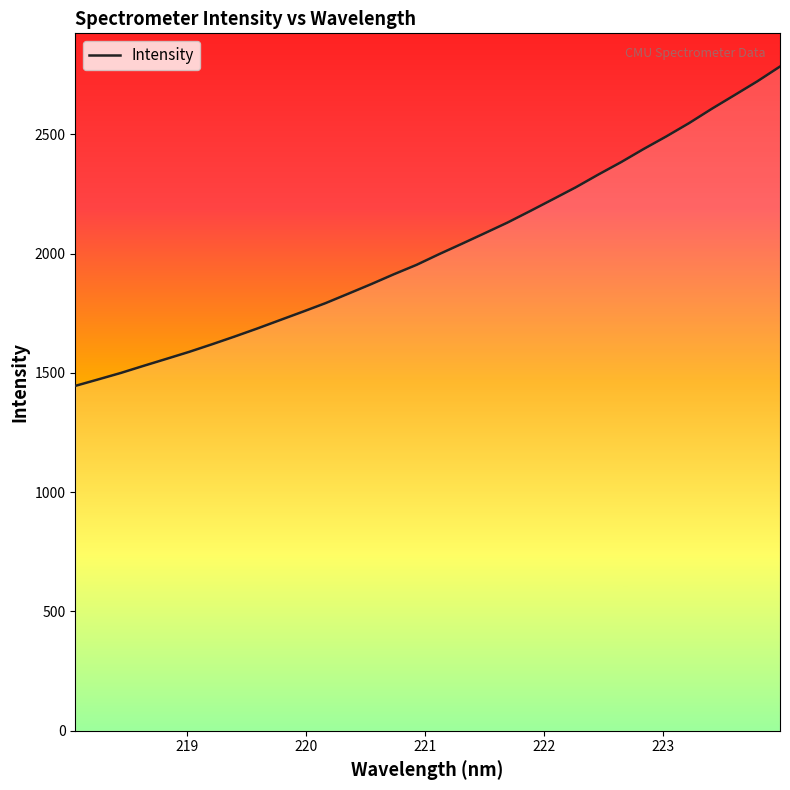

What is the difference between the maximum and minimum values?

1338.4